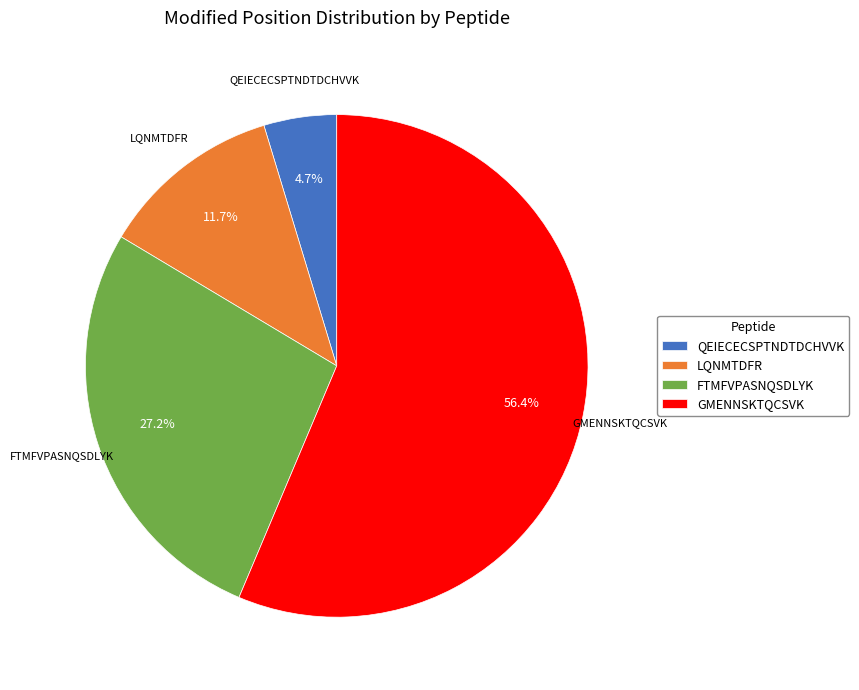

How many segments does this pie chart have?

4